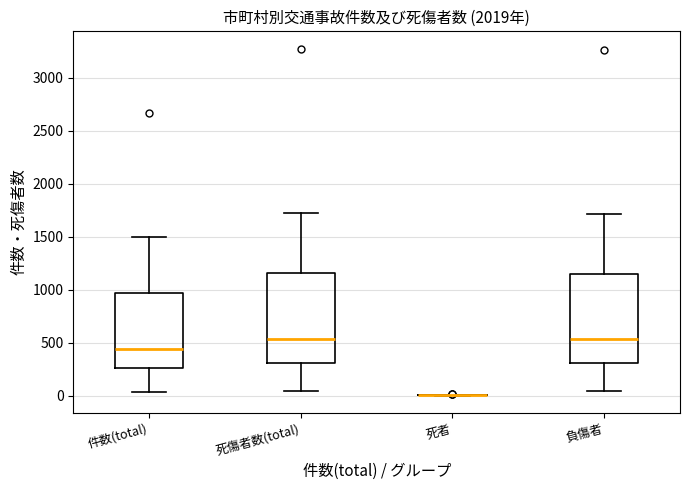

Reading left to right, transcribe this box plot: for each box, give where its median line is, the range the box spans, and where its two whiskers end, as read against the y-axis. The values are not printed on the chart, so give them approximately, as read against the axis.

件数(total): median 450, box 250 to 950, whiskers 50 to 1500
死傷者数(total): median 550, box 300 to 1150, whiskers 50 to 1700
死者: box collapsed to a line at 0, whiskers 0 to 0
負傷者: median 550, box 300 to 1150, whiskers 50 to 1700